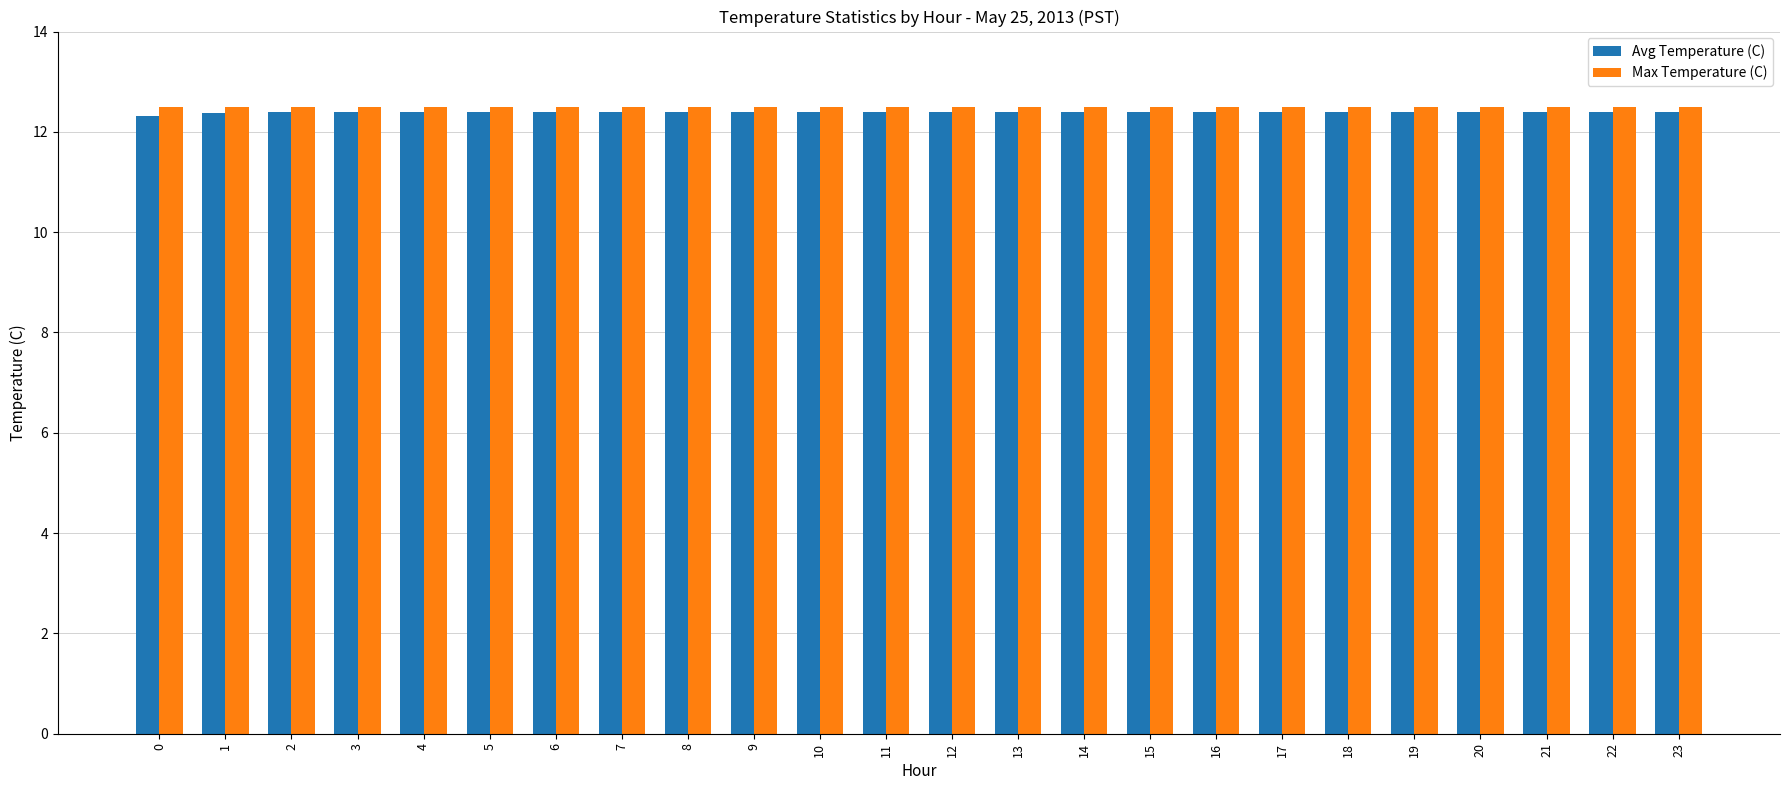

Reading left to right, list all the values displayed in this chart.

Avg Temperature (C): 0=12.3	1=12.4	2=12.4	3=12.4	4=12.4	5=12.4	6=12.4	7=12.4	8=12.4	9=12.4	10=12.4	11=12.4	12=12.4	13=12.4	14=12.4	15=12.4	16=12.4	17=12.4	18=12.4	19=12.4	20=12.4	21=12.4	22=12.4	23=12.4
Max Temperature (C): 0=12.5	1=12.5	2=12.5	3=12.5	4=12.5	5=12.5	6=12.5	7=12.5	8=12.5	9=12.5	10=12.5	11=12.5	12=12.5	13=12.5	14=12.5	15=12.5	16=12.5	17=12.5	18=12.5	19=12.5	20=12.5	21=12.5	22=12.5	23=12.5